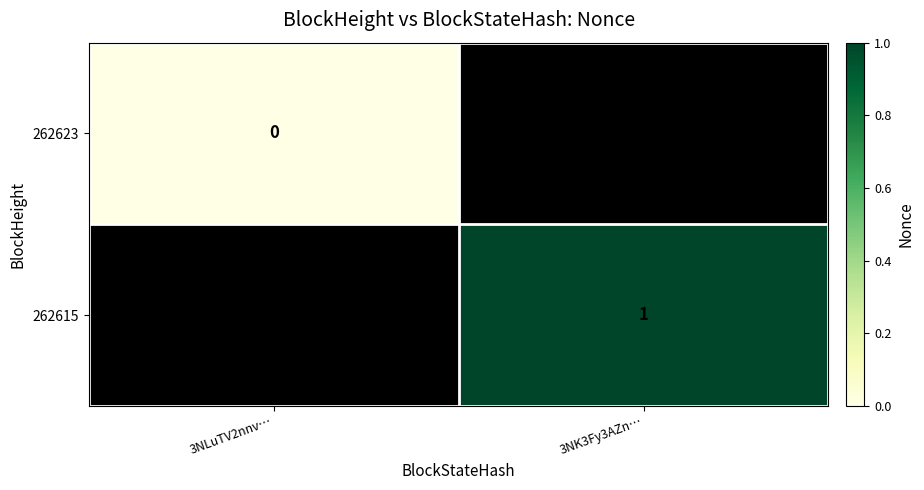

Is it true that 262615 equals 1 at 3NK3Fy3AZn…?

True